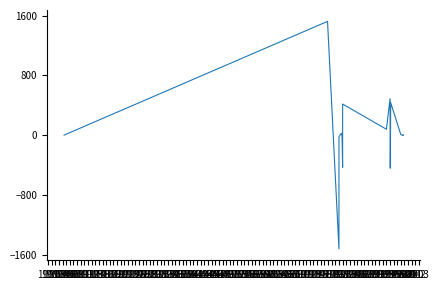

Read the value at 1919.

1